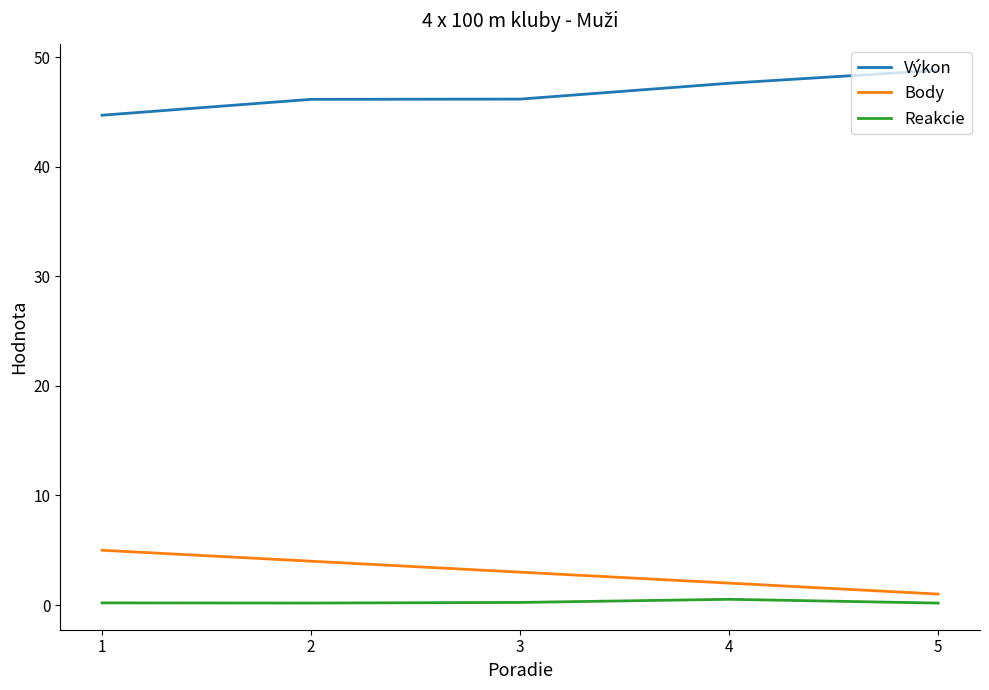

True or false: Reakcie and Výkon cross at least once.

False